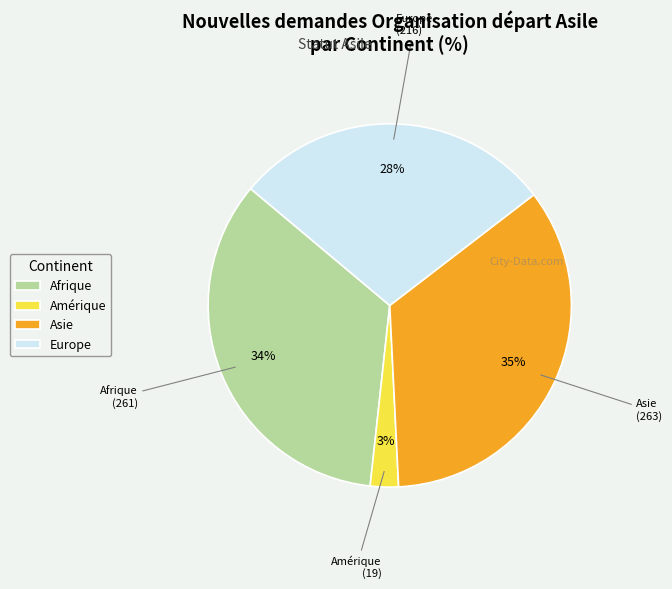

To the nearest percent, what is the difference between the largest and smallest slice percentages?

32%